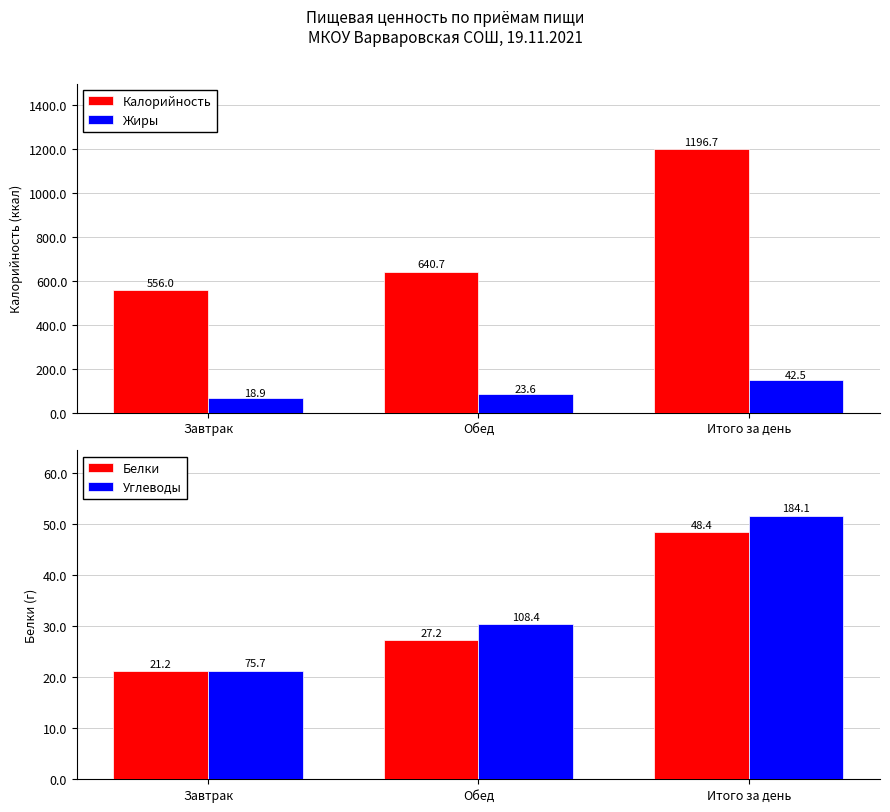

Which series has the largest total across all categories?

Калорийность